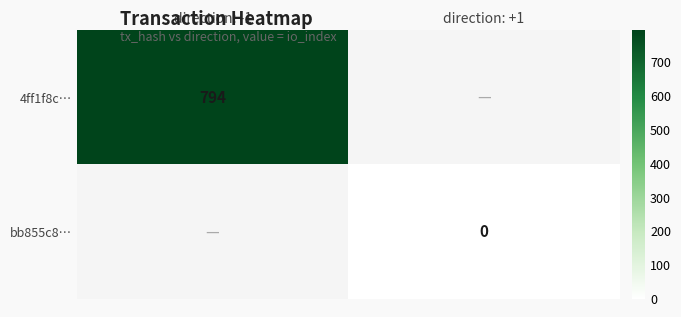

Is the value of 4ff1f8c… at direction: -1 greater than the value of bb855c8… at direction: +1?

Yes